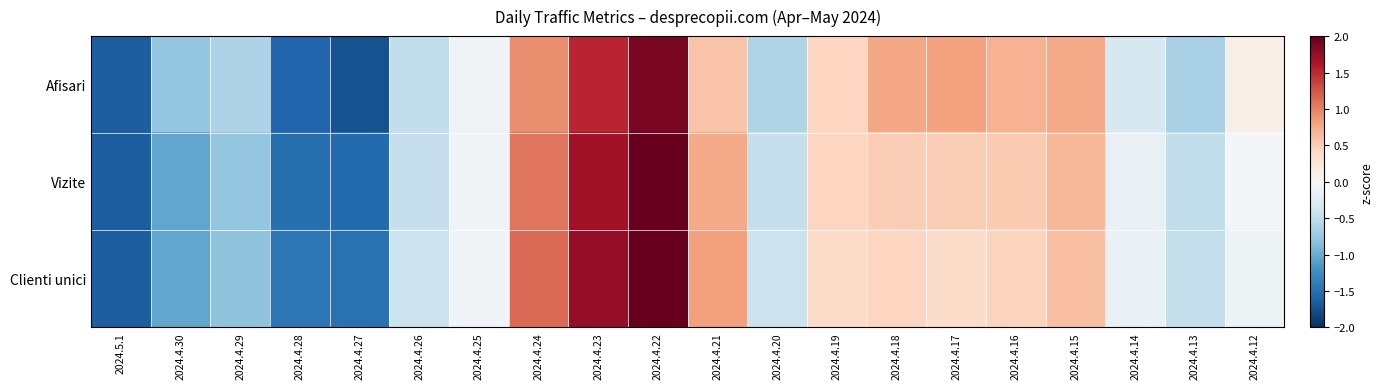

At which category is the sum across all series the highest?

2024.4.22